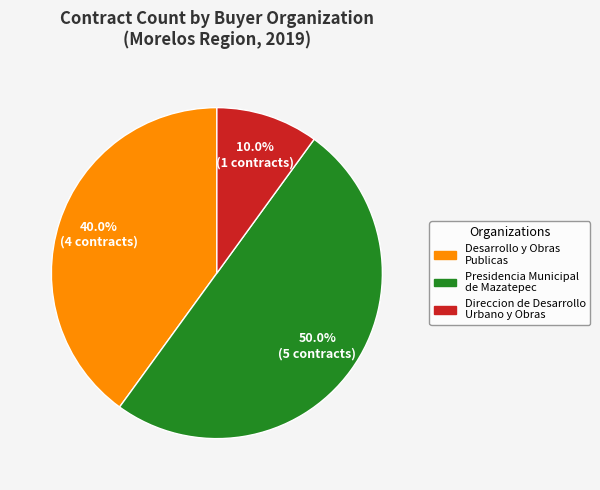

Is it true that Desarrollo y Obras Publicas is 31% of the pie?

False